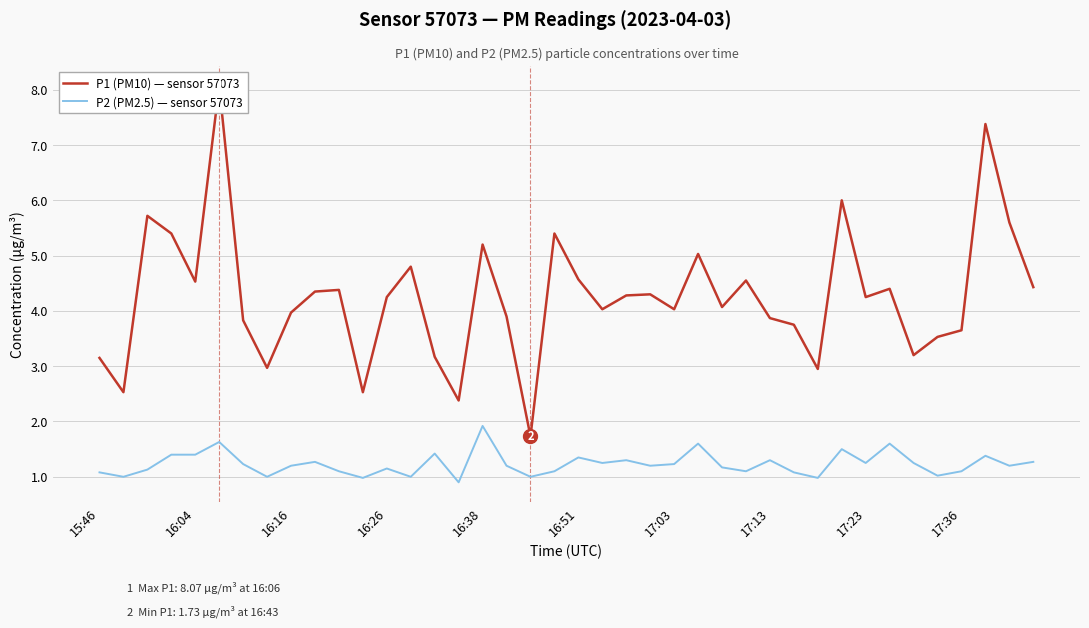

True or false: P1 (PM10) — sensor 57073 and P2 (PM2.5) — sensor 57073 cross at least once.

False